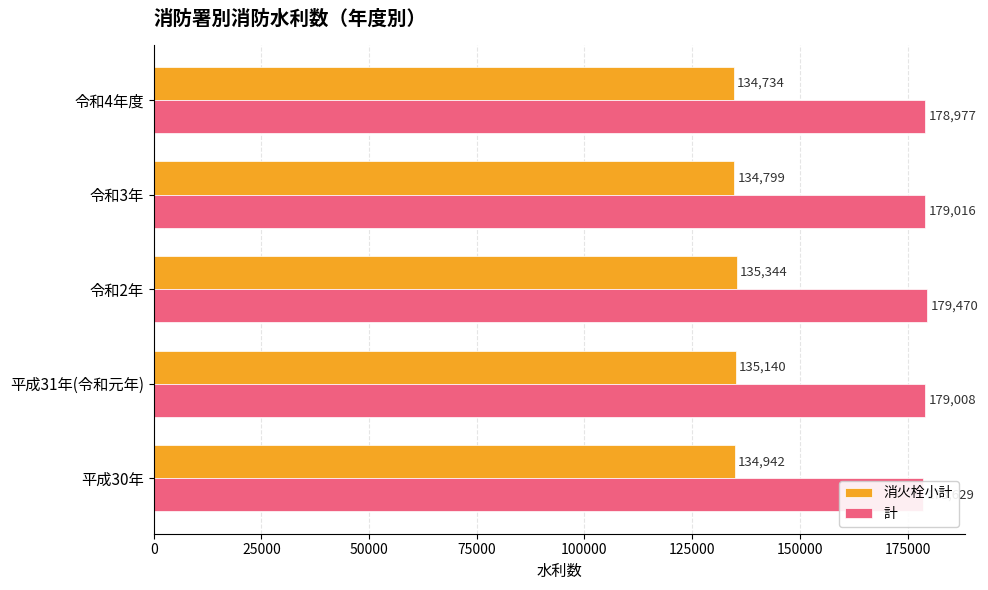

Between 25000 and 100000, which is larger?

100000